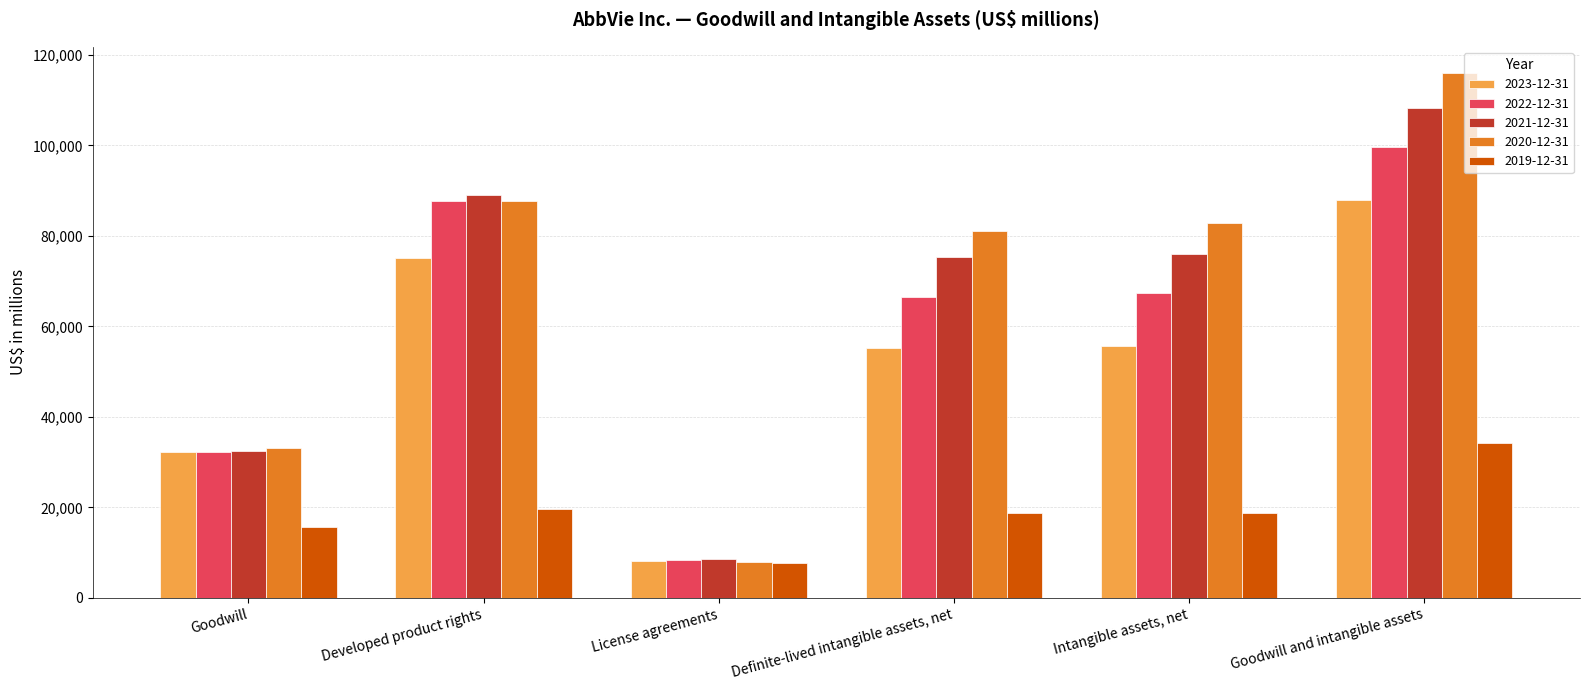

Which label corresponds to the smallest value in the chart?

License agreements